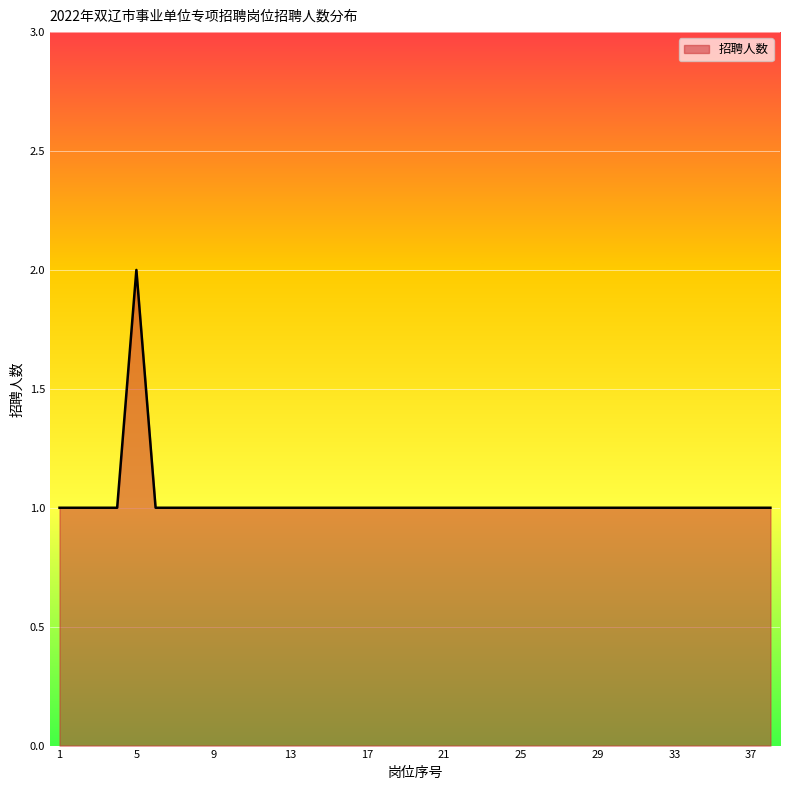

How many lines are shown in the chart?

1